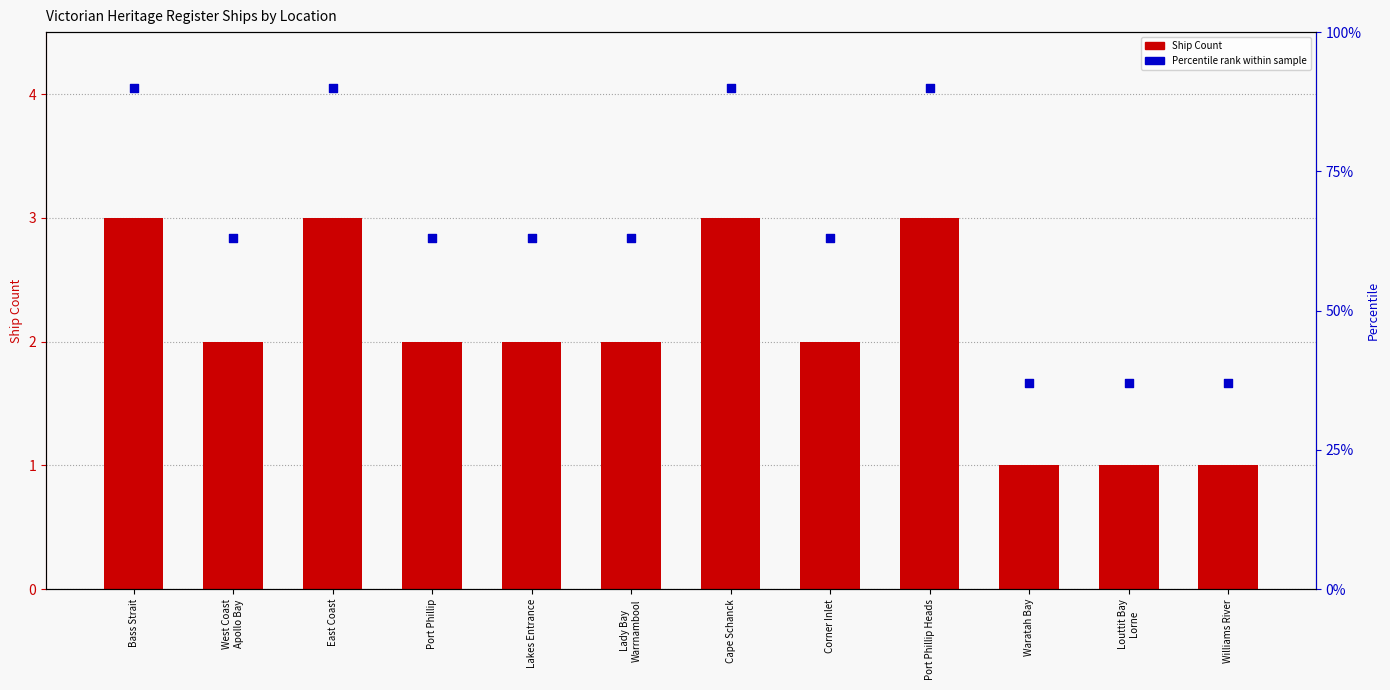

What are all the series names shown in the legend?

Ship Count, Percentile rank within sample